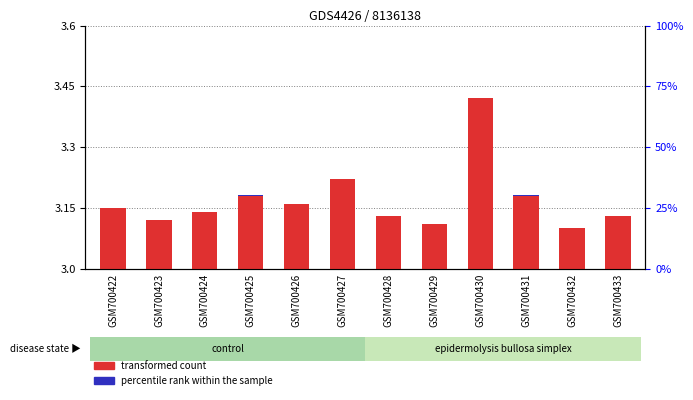

Which series has the widest spread of values?

transformed count